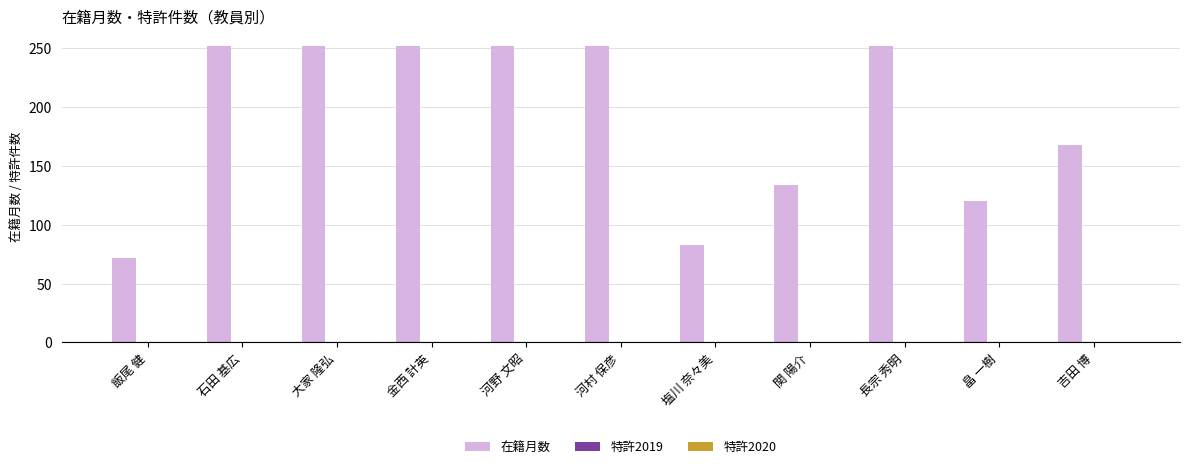

What is the ratio of the value at 長宗 秀明 to the value at 河村 保彦?

1.0